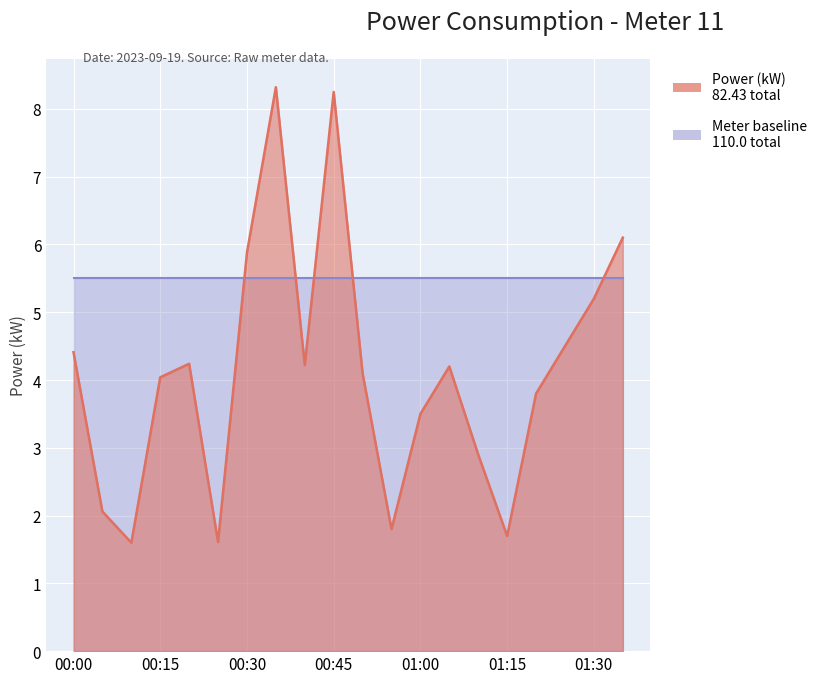

Reading left to right, extract all data points from this chart.

4.4	2.1	1.6	4.0	4.2	1.6	5.9	8.3	4.2	8.2	4.1	1.8	3.5	4.2	2.9	1.7	3.8	4.5	5.2	6.1